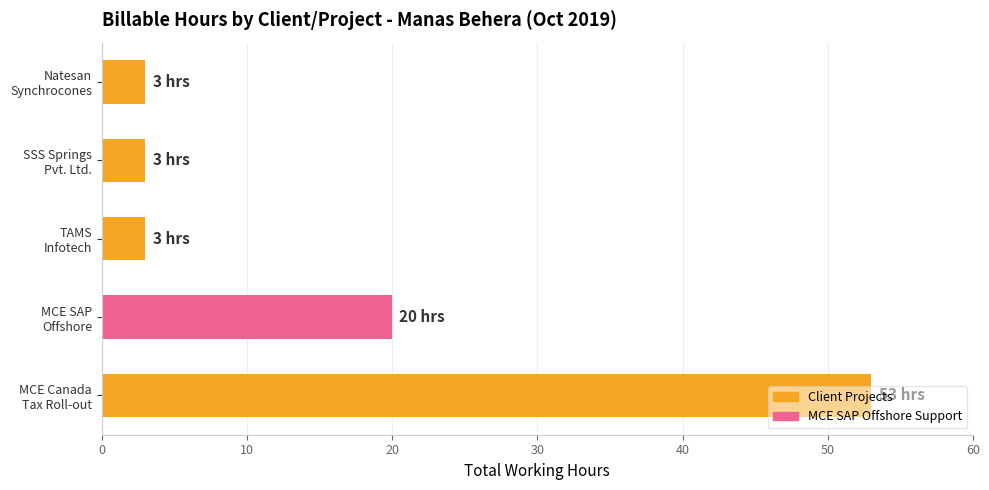

What is the minimum value shown in the chart?

3